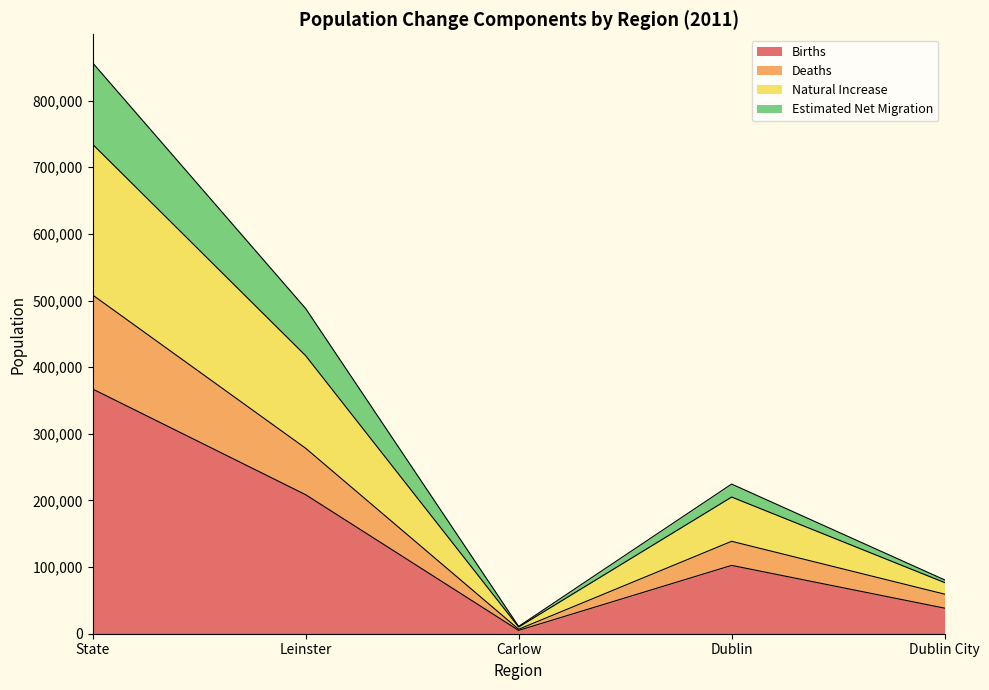

How many values in the Births series are below 102547?

2